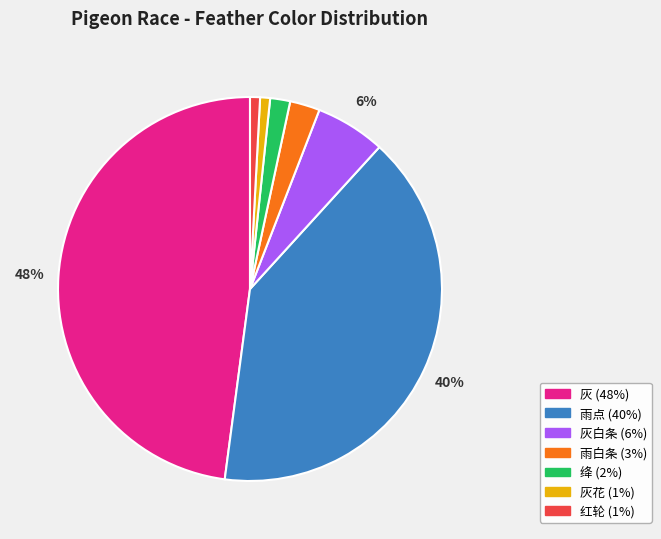

Does any single category account for the majority?

No